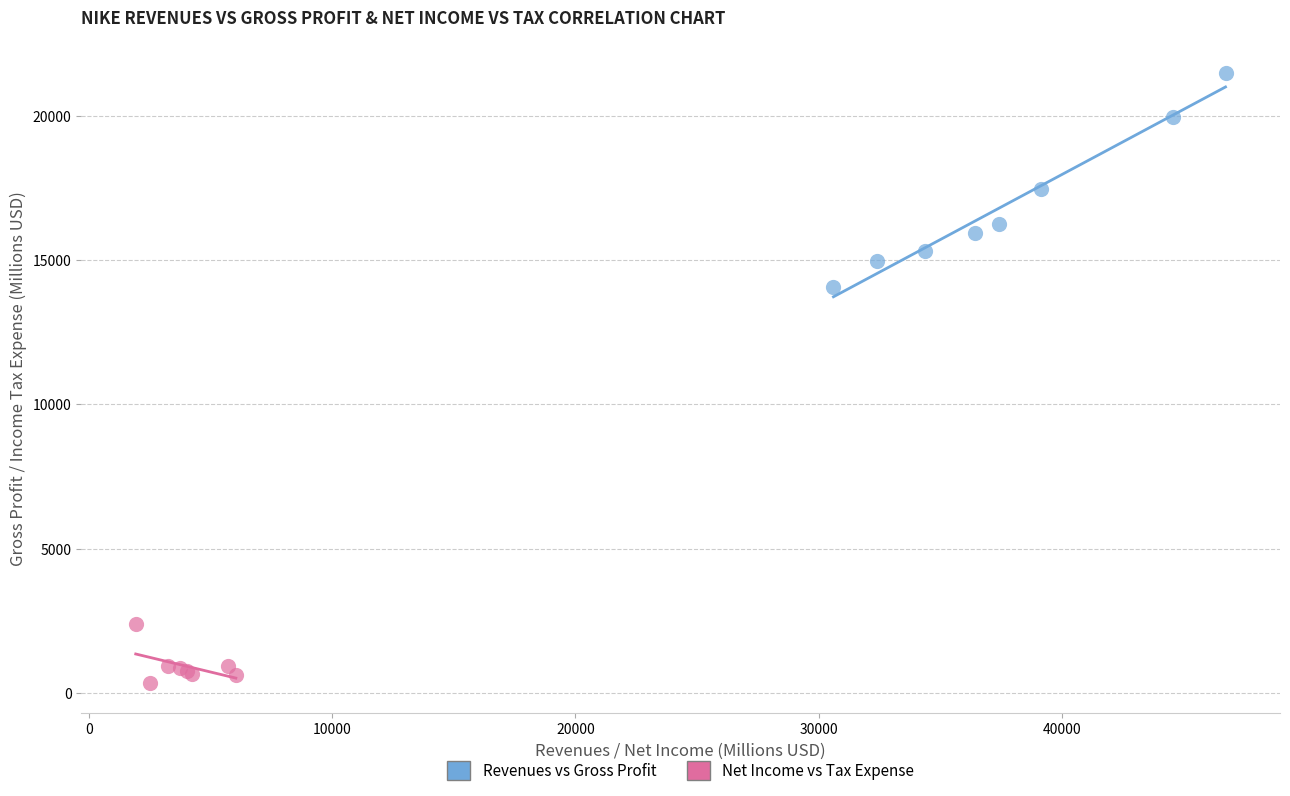

Which series has the widest spread of Y values?

Revenues vs Gross Profit